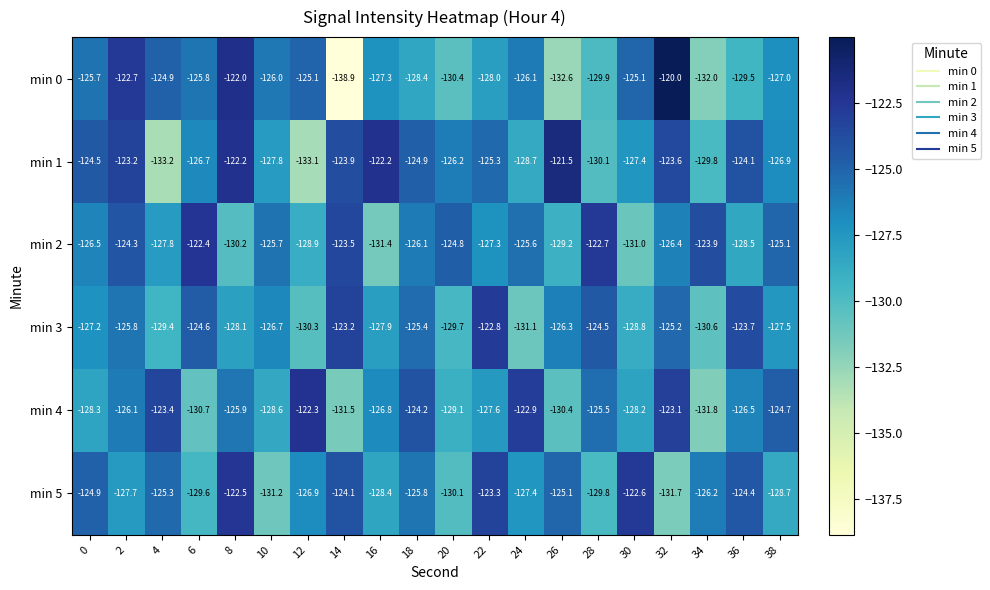

List the series in order of their peak value, lowest first.

min 3, min 5, min 2, min 4, min 1, min 0